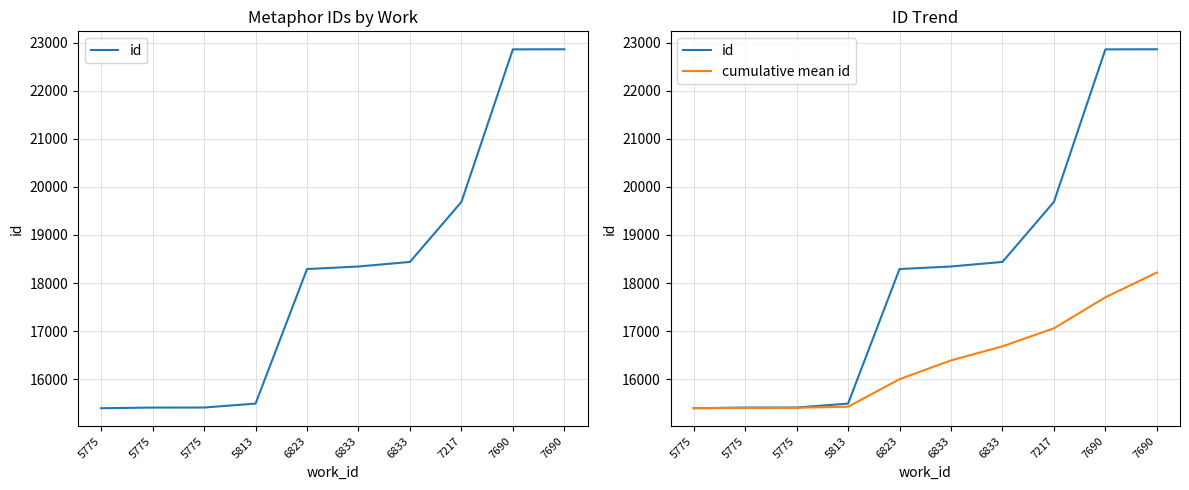

True or false: cumulative mean id and id cross at least once.

False